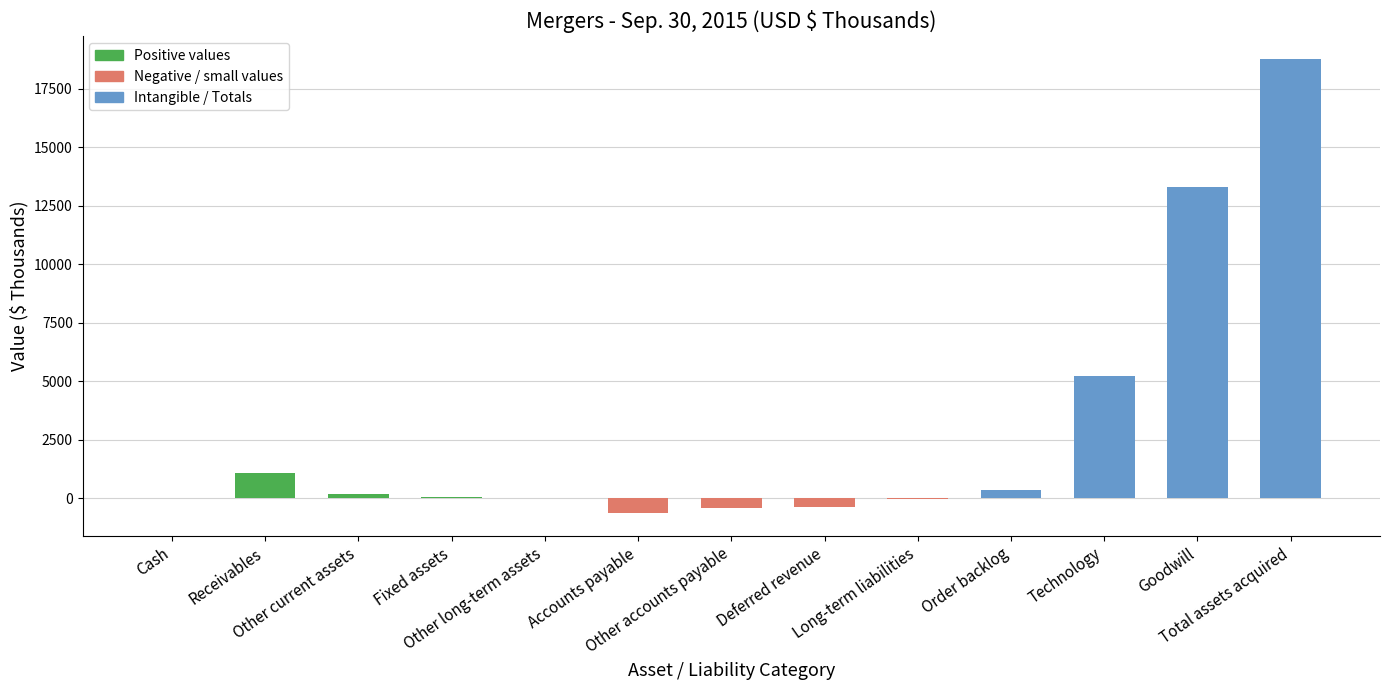

Is it true that the value at Order backlog is 345?

True